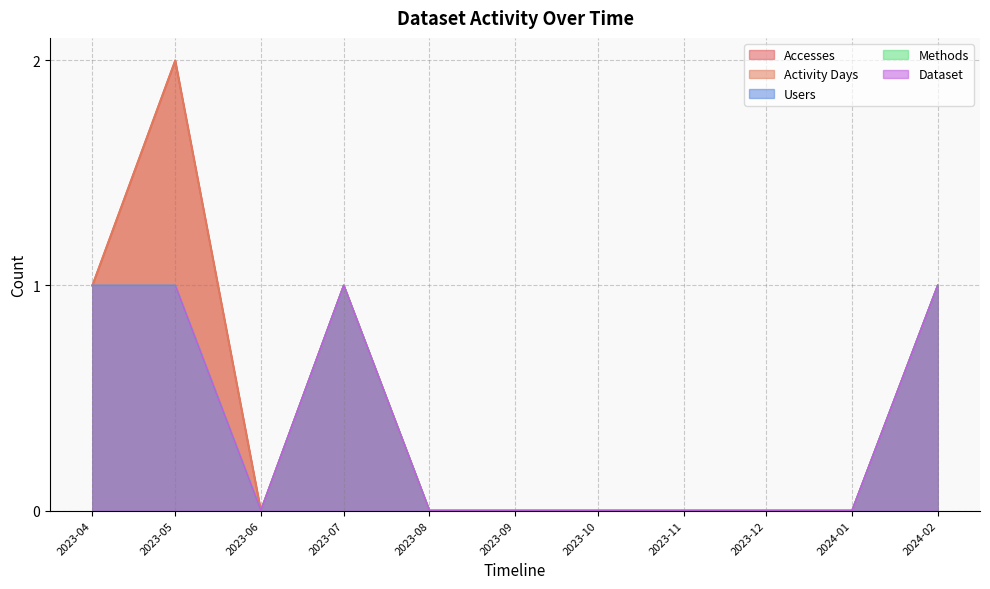

At how many categories does at least one series exceed 1?

1